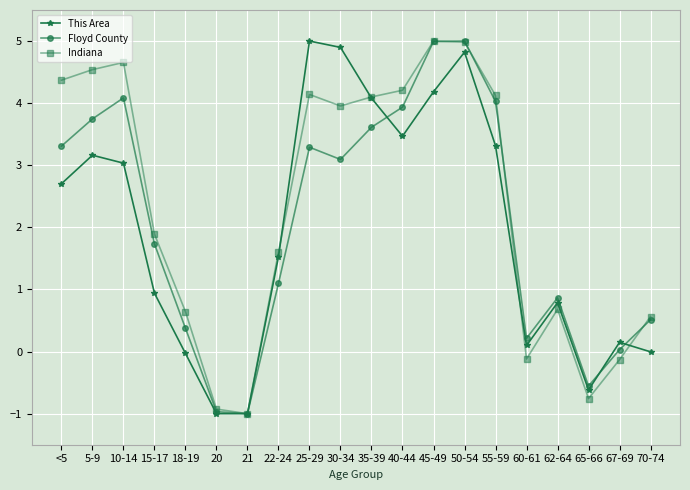

How many lines are shown in the chart?

3